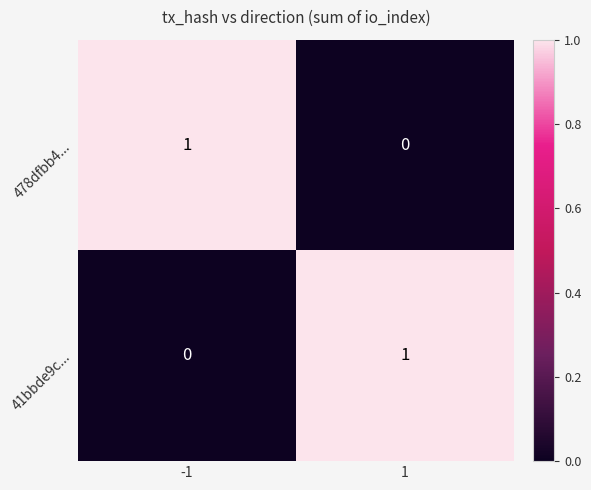

How many data points does each series have?

2